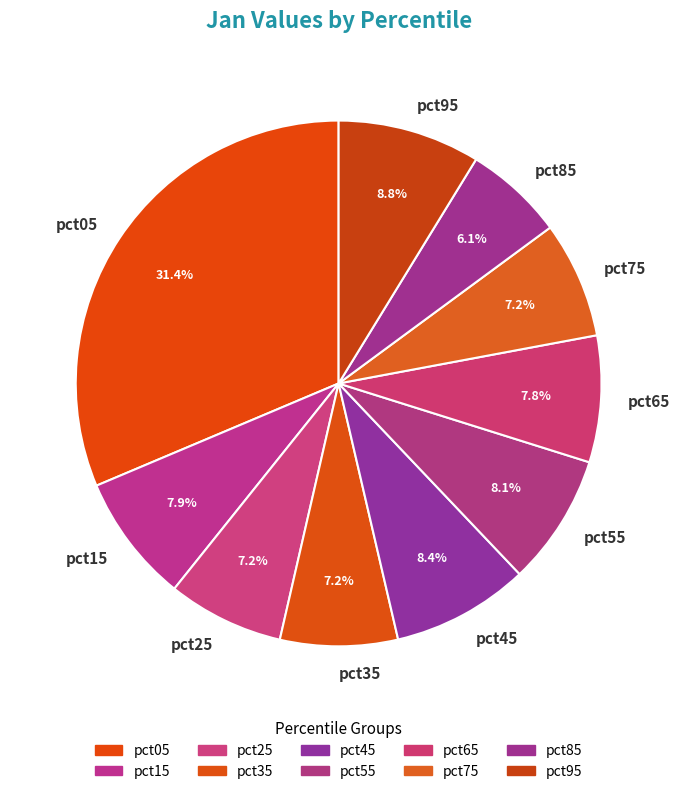

Count the number of slices in the pie.

10